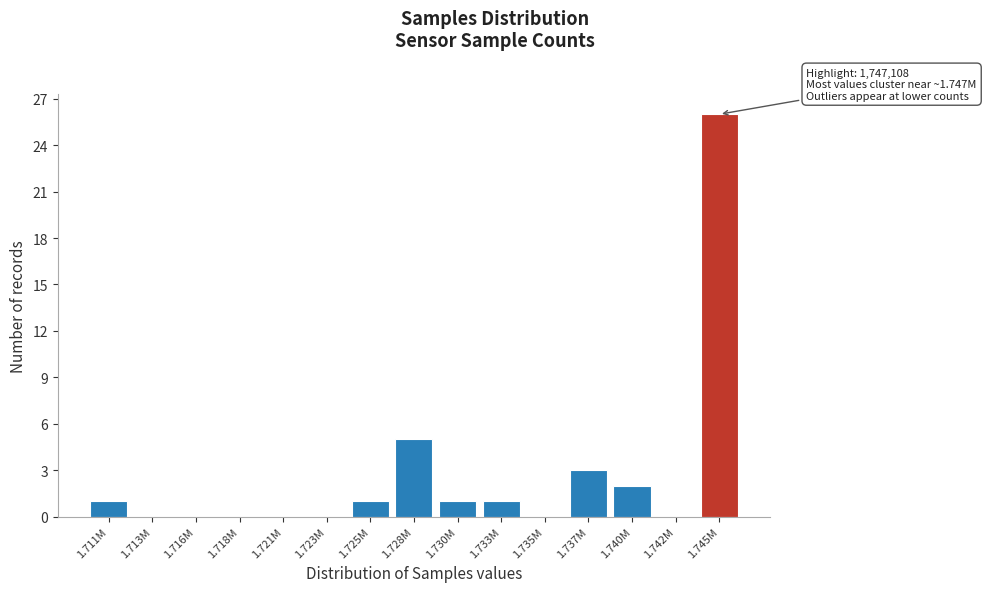

Reading left to right, what are all the values shown in this chart?

1.711M=1	1.713M=0	1.716M=0	1.718M=0	1.721M=0	1.723M=0	1.725M=1	1.728M=5	1.730M=1	1.733M=1	1.735M=0	1.737M=3	1.740M=2	1.742M=0	1.745M=26